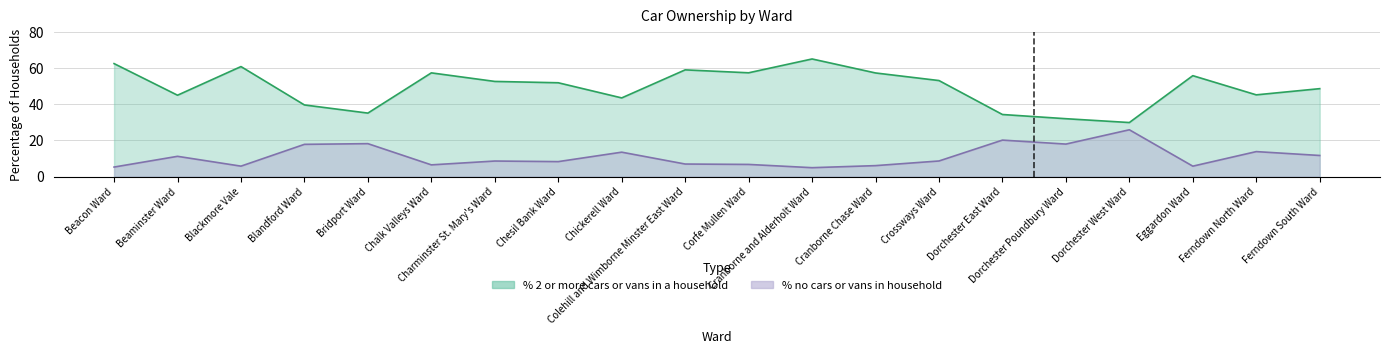

What value does the % 2 or more cars or vans in a household series have at Ferndown North Ward?

45.2